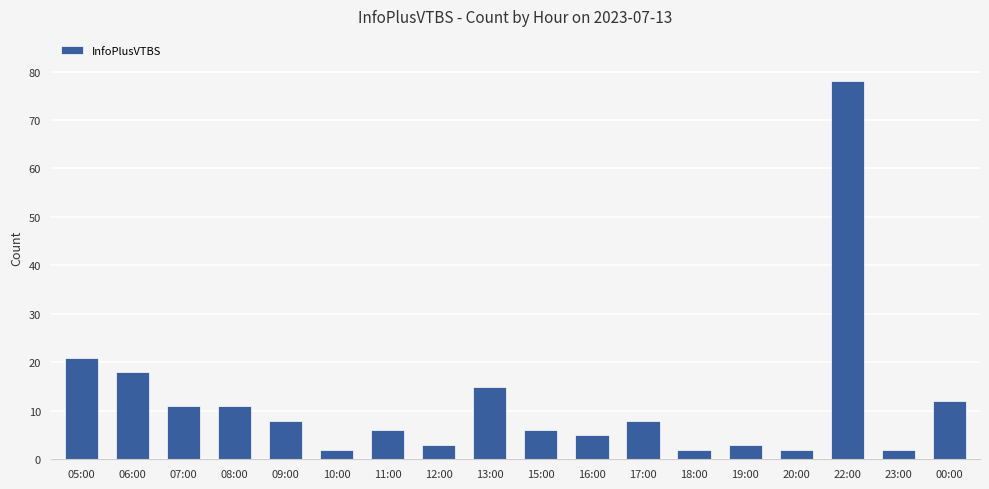

Between 23:00 and 22:00, which is larger?

22:00